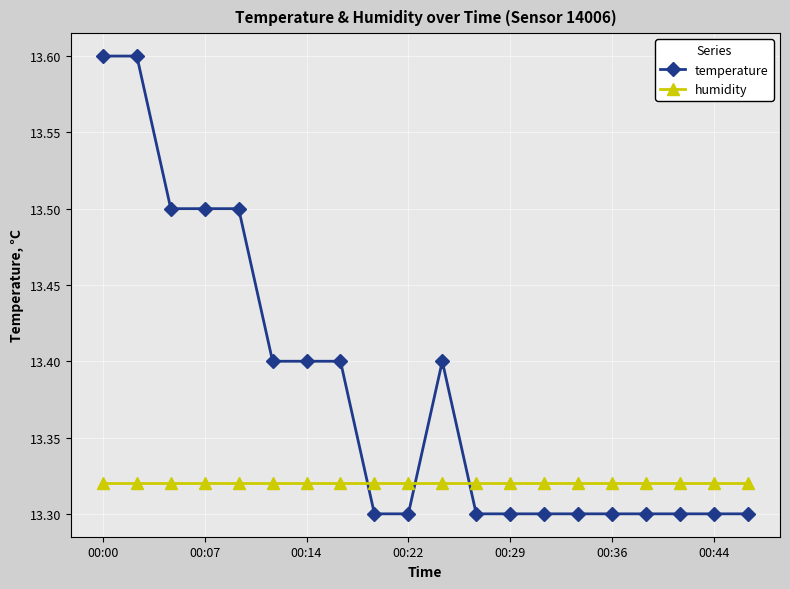

Which series has the widest spread of values?

temperature